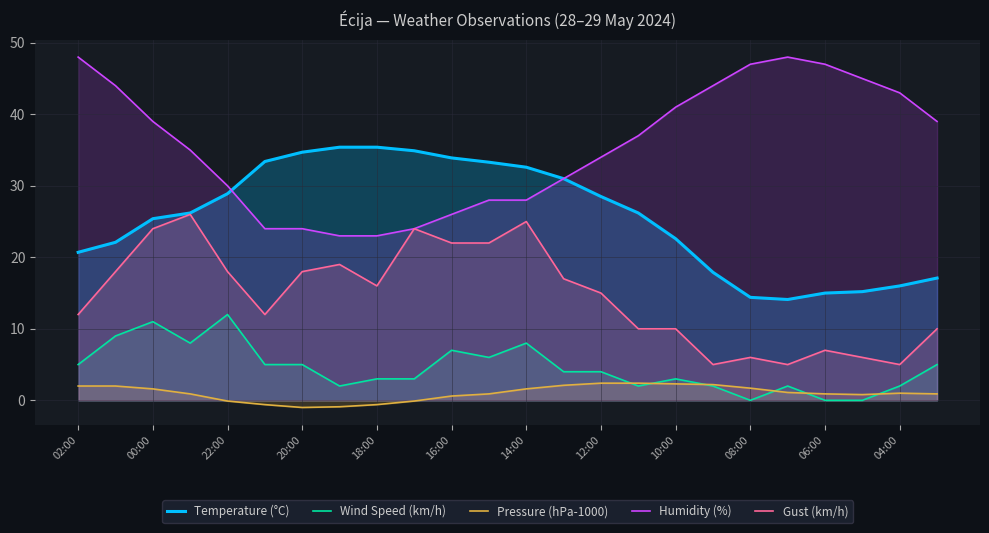

What is the maximum value shown in the chart?

48.0